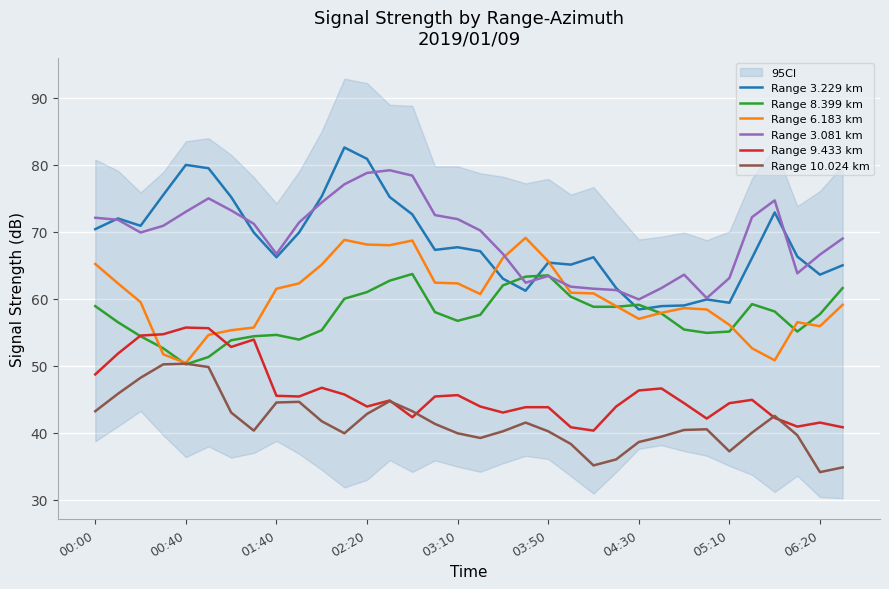

How many times do Range 3.081 km and Range 8.399 km cross each other?

2